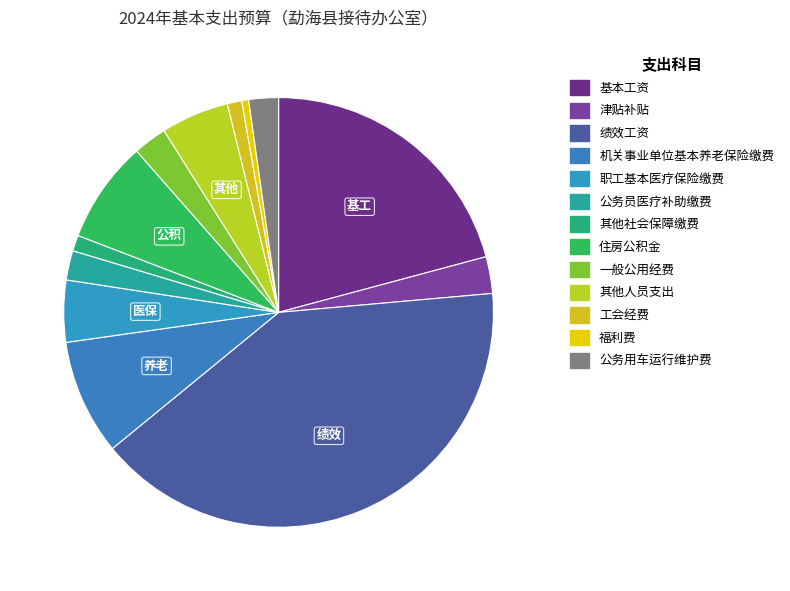

The 公务用车运行维护费 slice represents 2% of the pie. True or false?

True